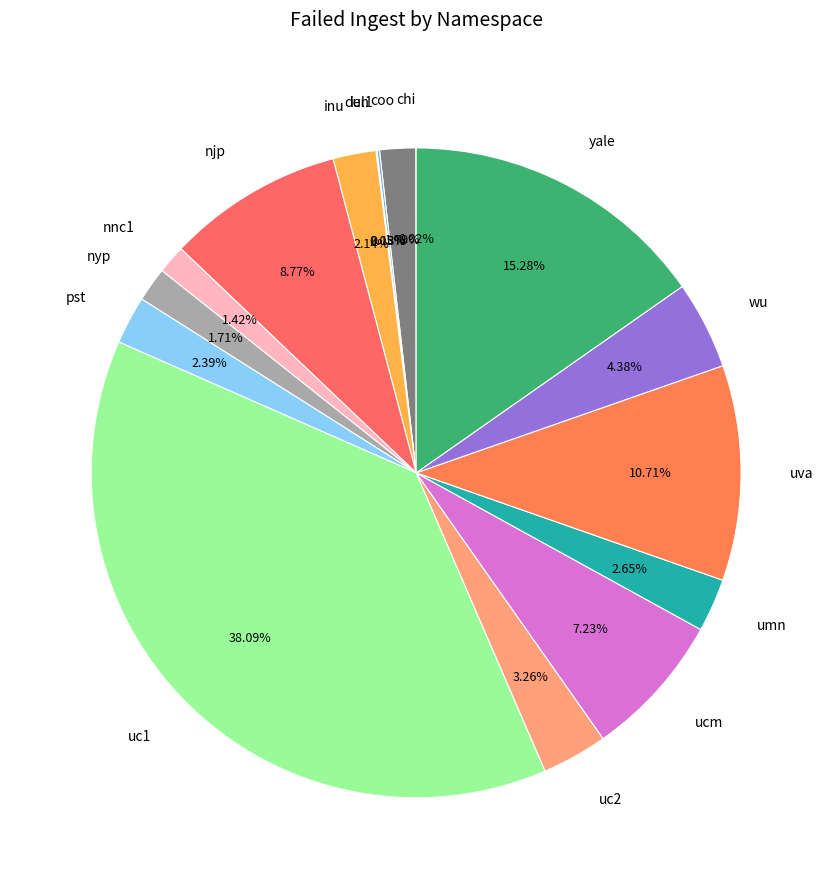

Approximately how many times larger is the value at uva compared to inu?

5.0